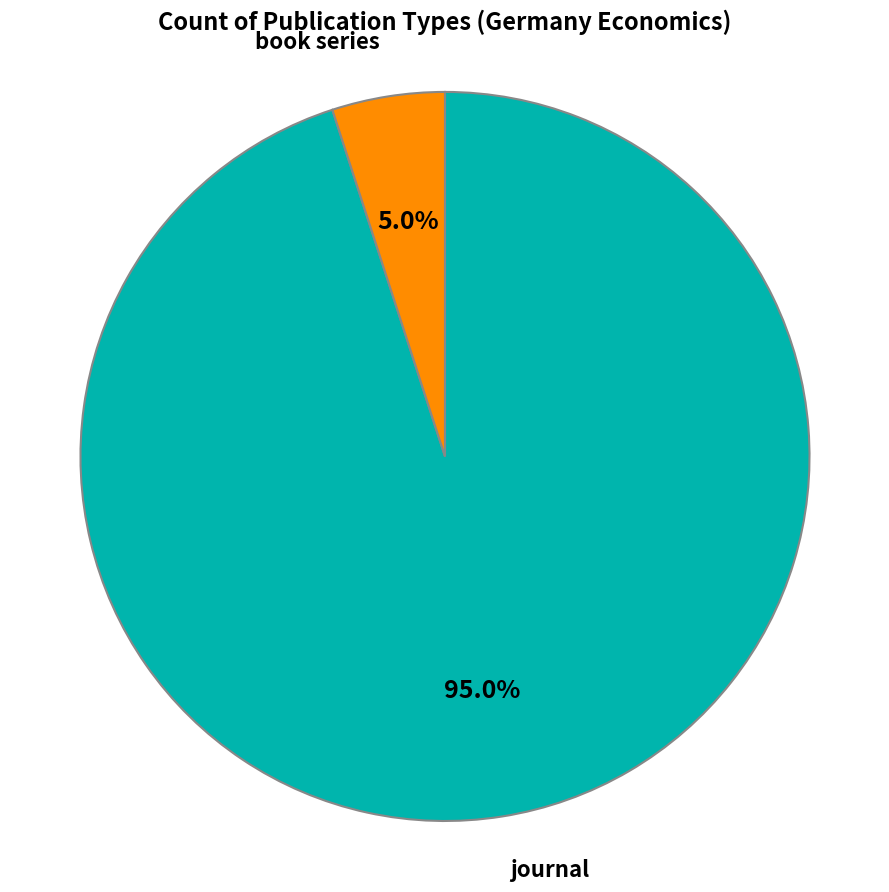

Is the sum of journal and book series greater than half?

Yes